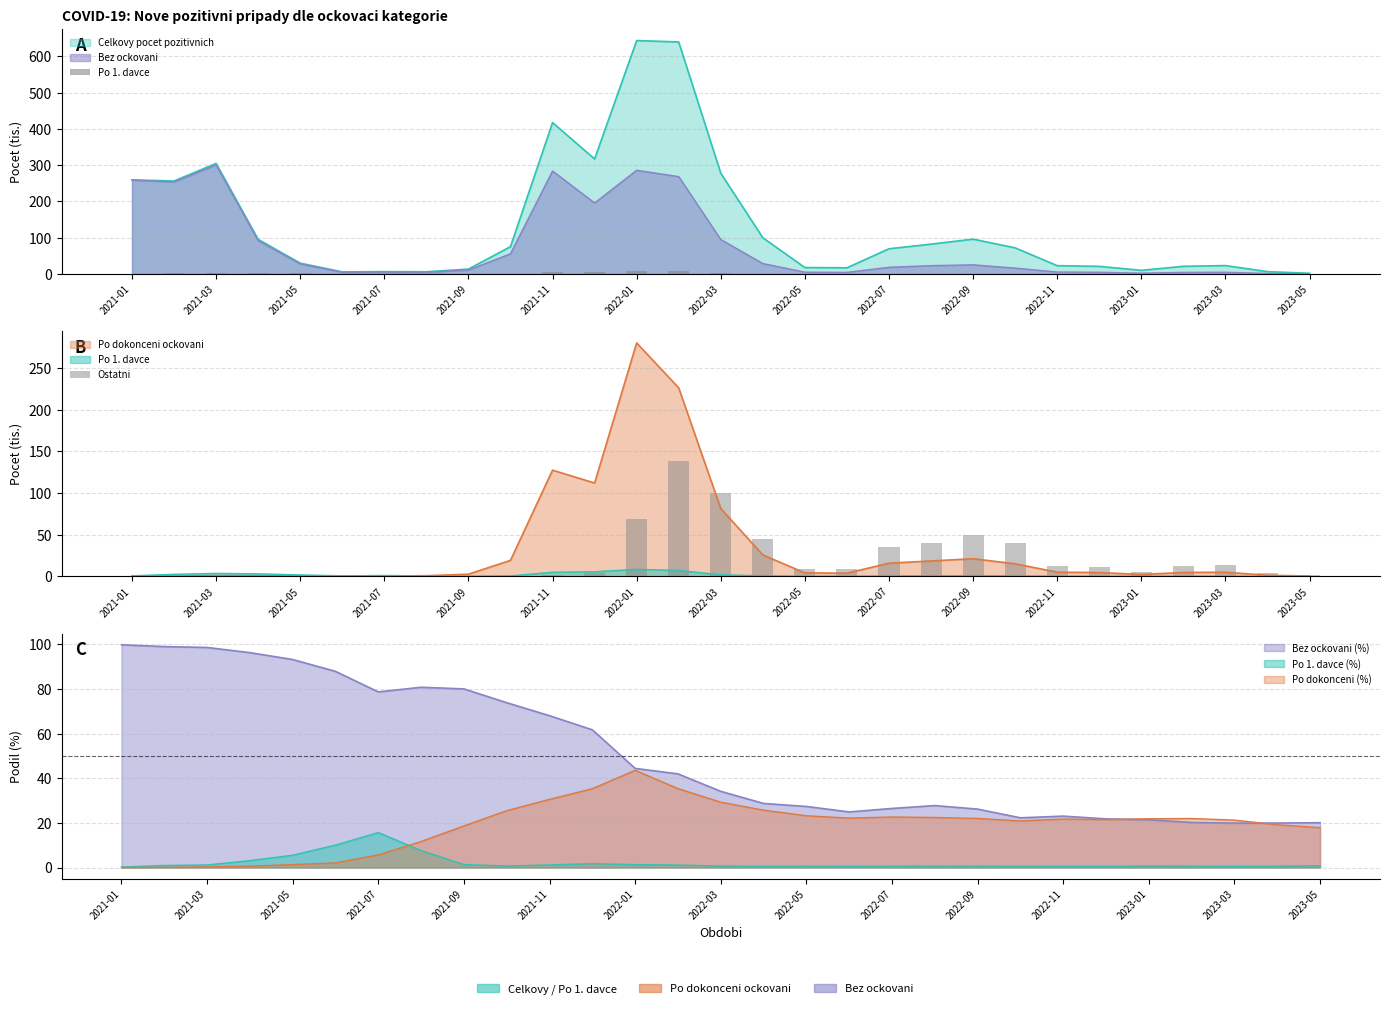

What is the difference between the maximum and second lowest values in the Ostatni series?

137.9